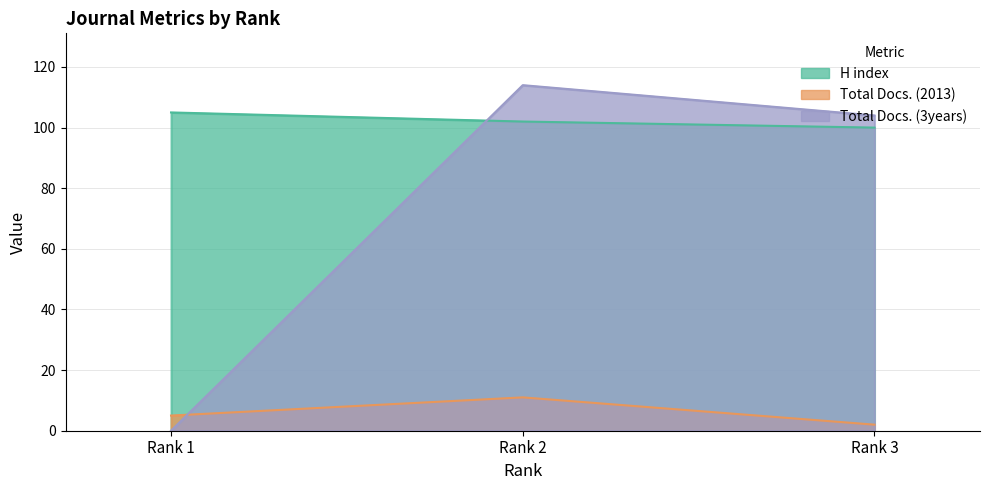

Reading left to right, transcribe all the data shown in this chart.

H index: 105	102	100
Total Docs. (2013): 5	11	2
Total Docs. (3years): 0	114	104